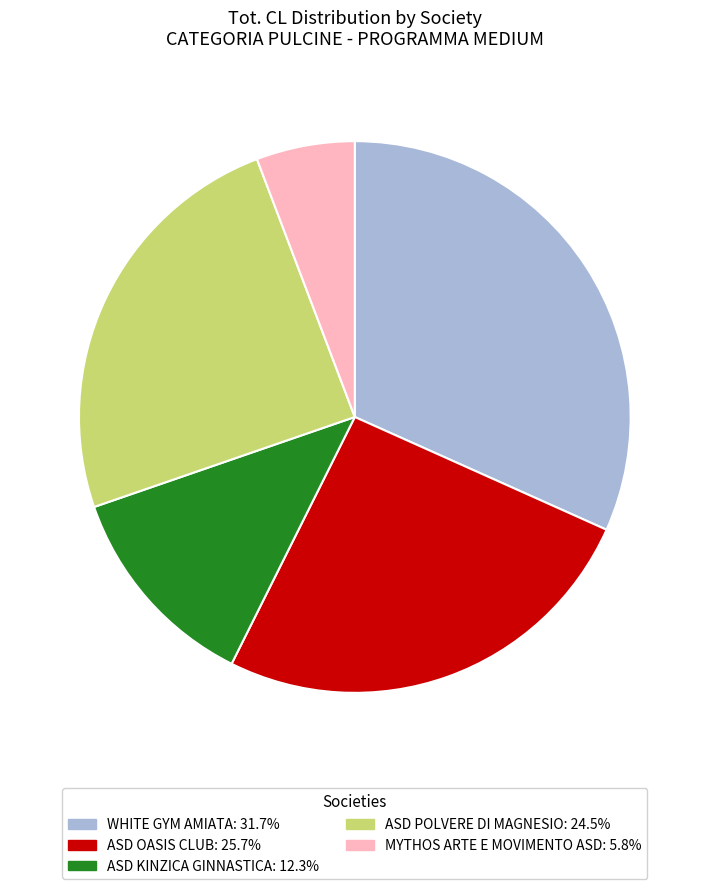

Is there any slice that represents more than half of the pie?

No